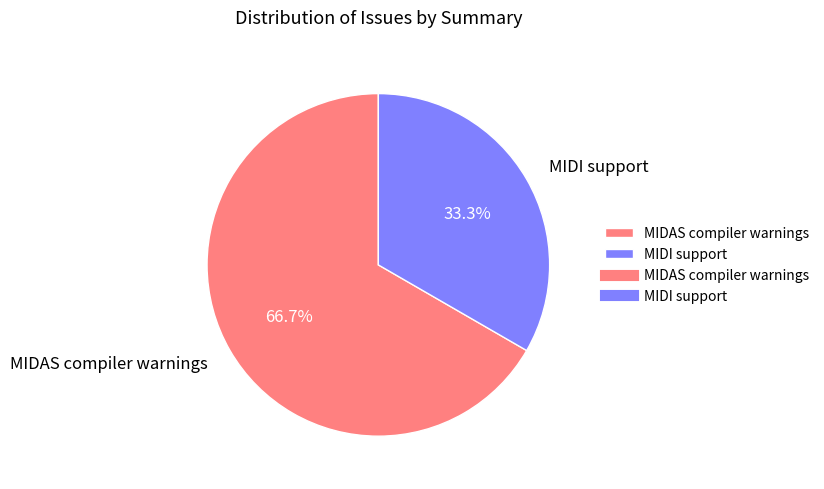

Which category accounts for the majority?

MIDAS compiler warnings